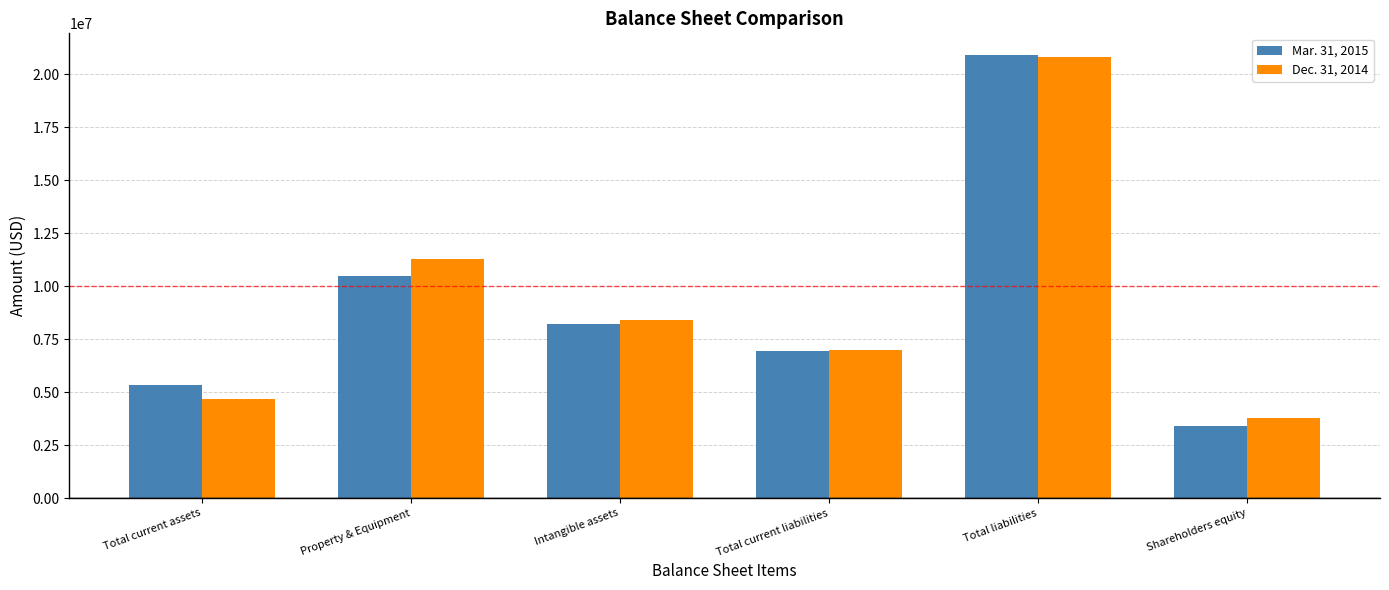

Reading left to right, extract all data points from this chart.

Mar. 31, 2015: 5337952	10491671	8199071	6950358	20880522	3382828
Dec. 31, 2014: 4664691	11258025	8410535	6988564	20819971	3757062